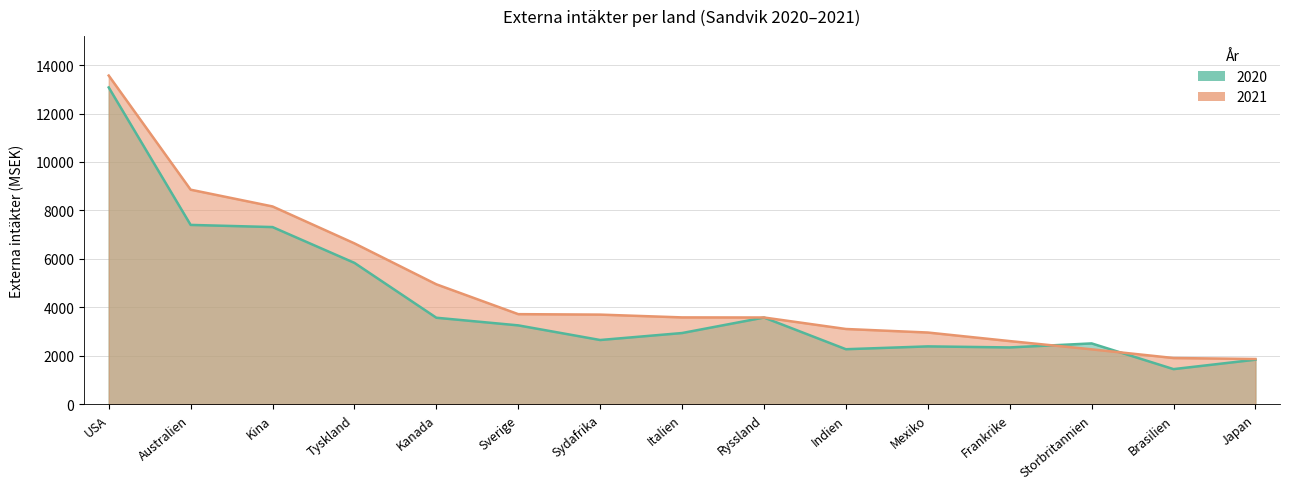

How many values in the 2021 series are below 3588?

7